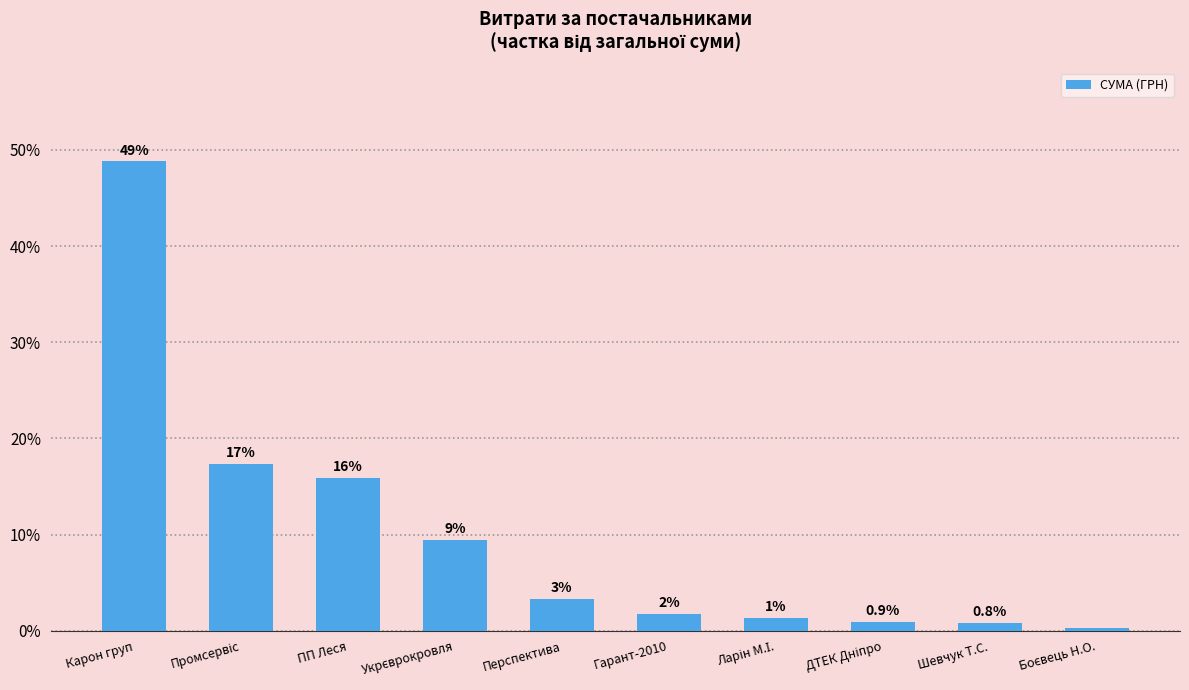

At which category does the chart reach its peak across all series?

Карон груп